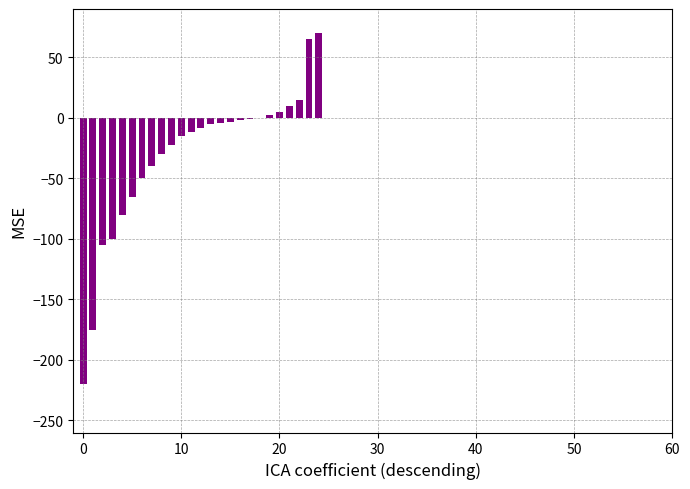

What is the maximum value shown in the chart?

70